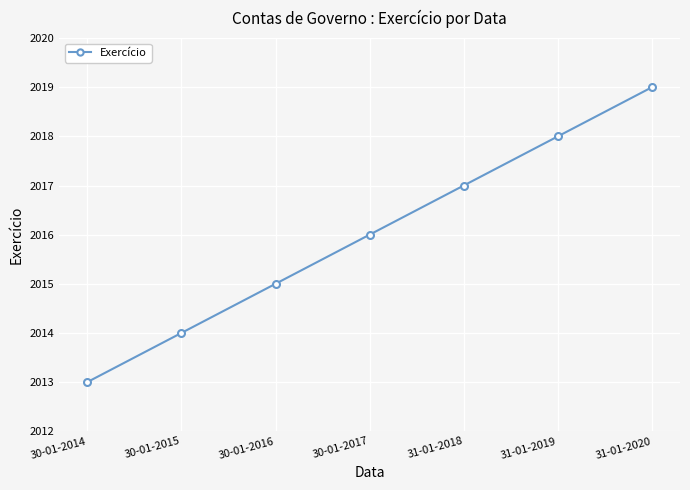

Rank the categories by value from lowest to highest.

30-01-2014, 30-01-2015, 30-01-2016, 30-01-2017, 31-01-2018, 31-01-2019, 31-01-2020